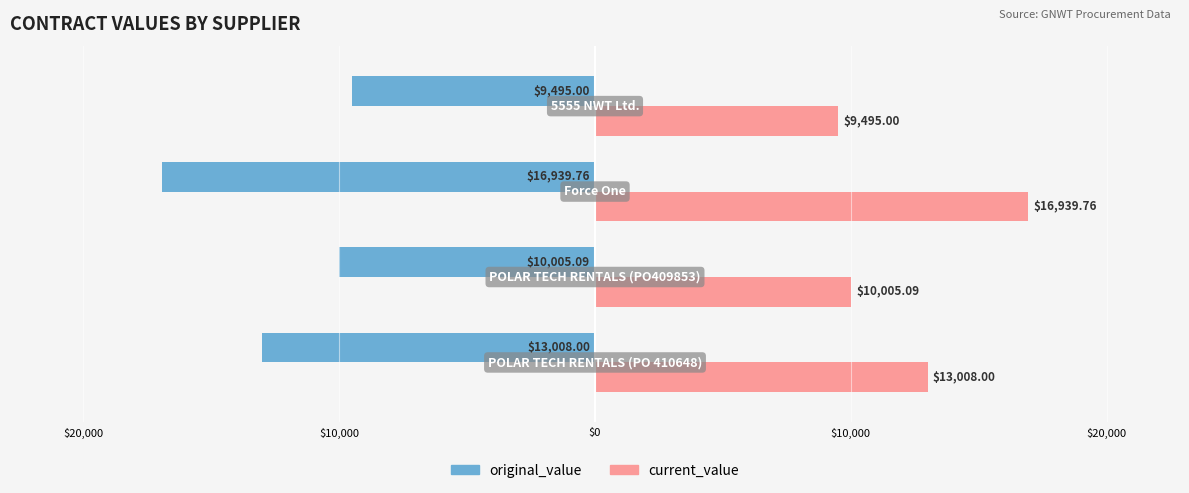

What are all the series names shown in the legend?

original_value, current_value